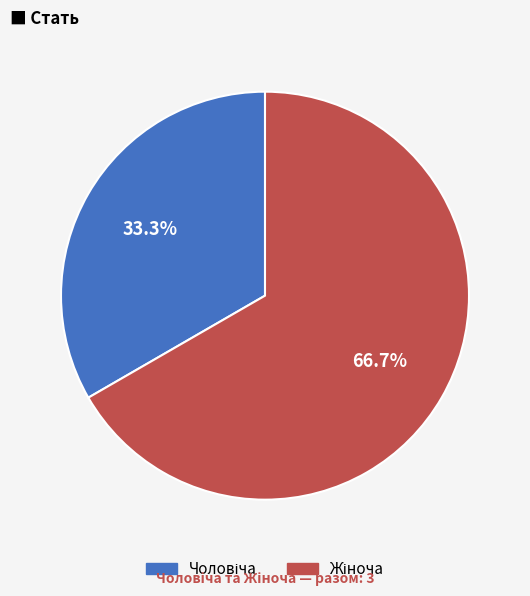

Does any single category account for the majority?

Yes